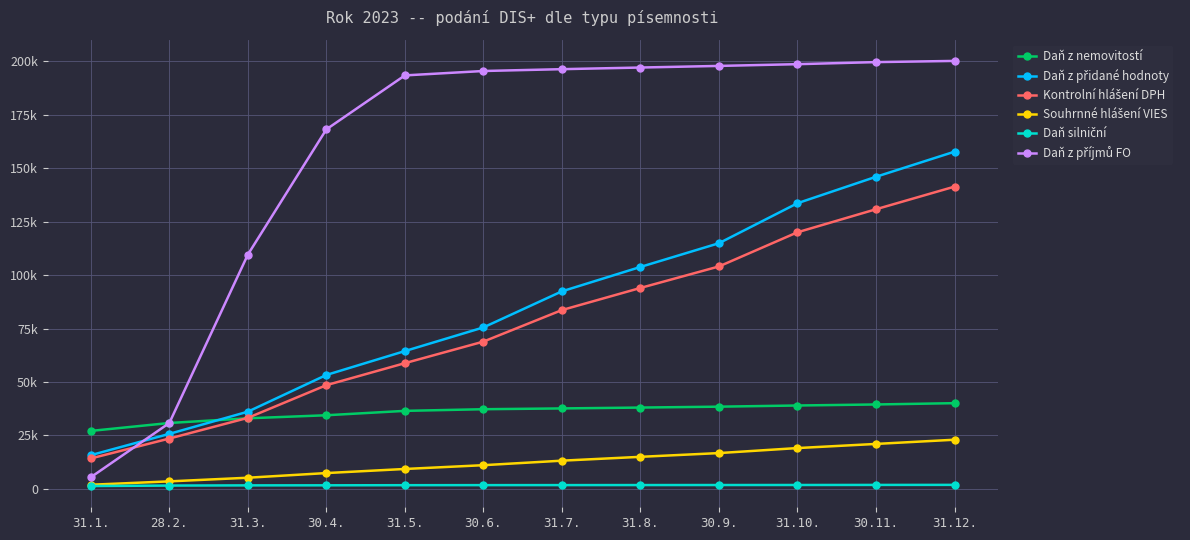

The value of Souhrnné hlášení VIES at 30.9. is 24725. True or false?

False